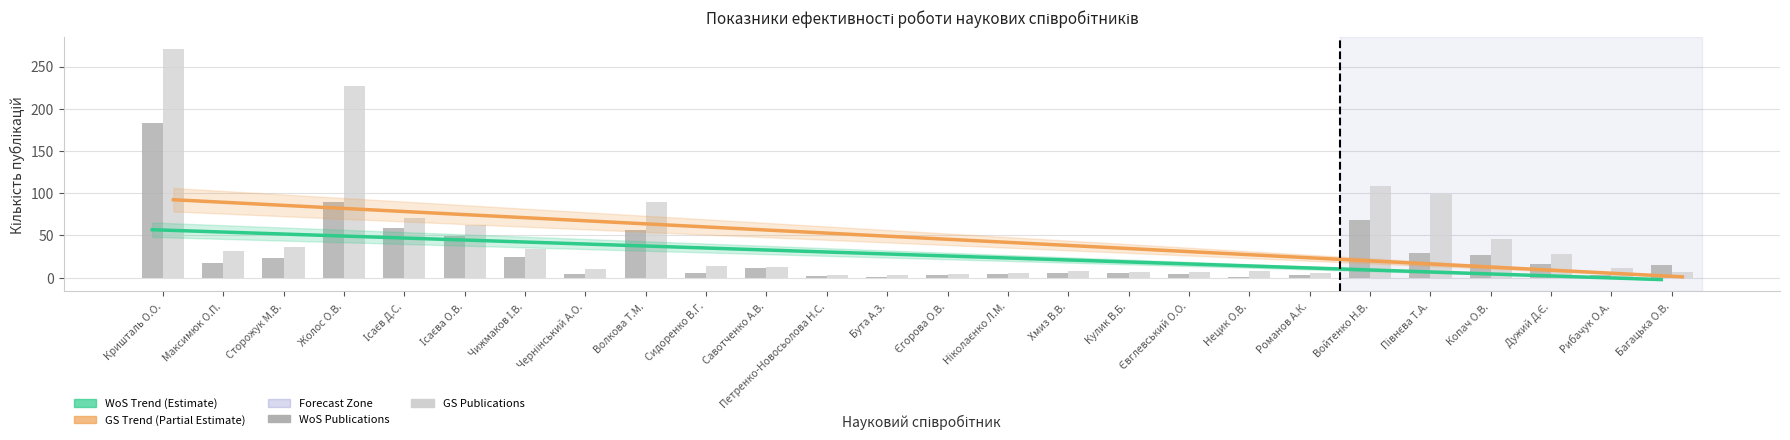

What is the lowest value of the GS Trend (Partial Estimate) series?

1.0